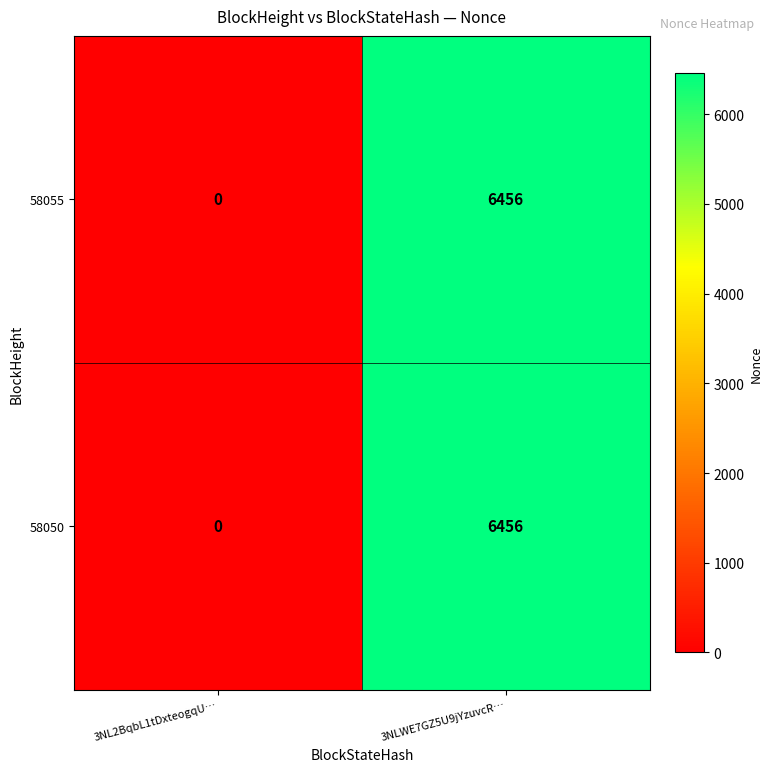

Reading left to right, what are all the values shown in this chart?

58055: 3NL2BqbL1tDxteogqU…=0	3NLWE7GZ5U9jYzuvcR…=6456
58050: 3NL2BqbL1tDxteogqU…=0	3NLWE7GZ5U9jYzuvcR…=6456